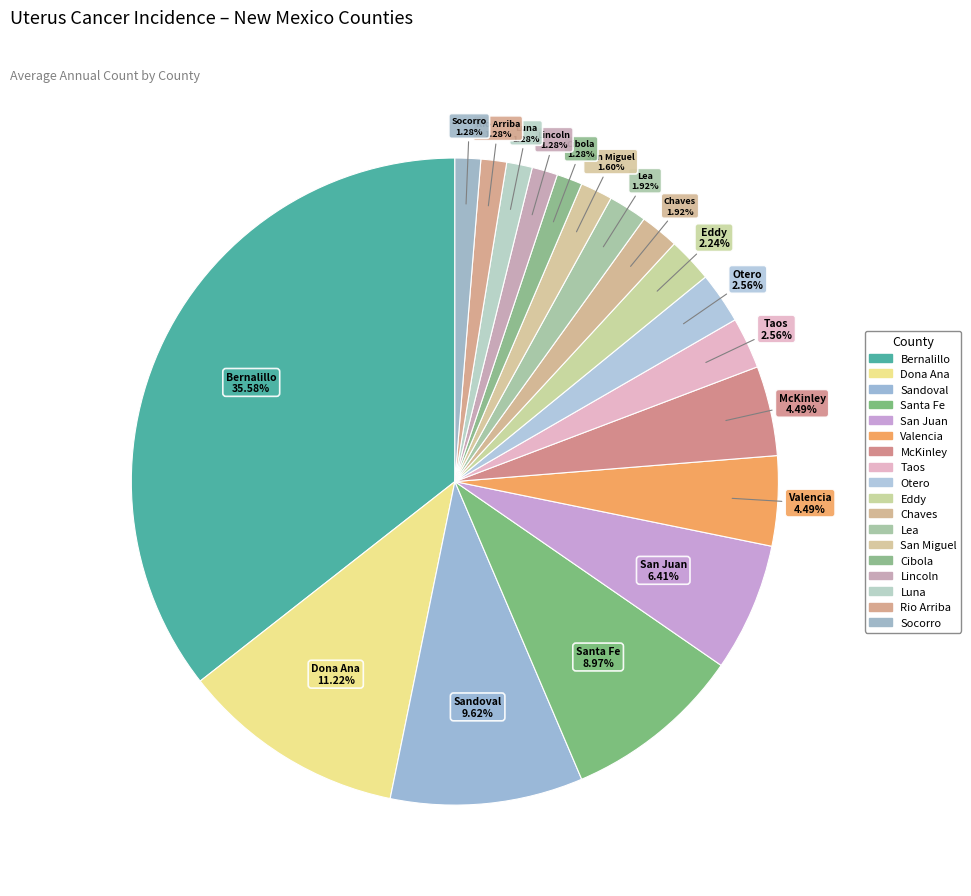

Rank the categories by value from lowest to highest.

Cibola County, Lincoln County, Luna County, Rio Arriba County, Socorro County, San Miguel County, Chaves County, Lea County, Eddy County, Taos County, Otero County, Valencia County, McKinley County, San Juan County, Santa Fe County, Sandoval County, Dona Ana County, Bernalillo County